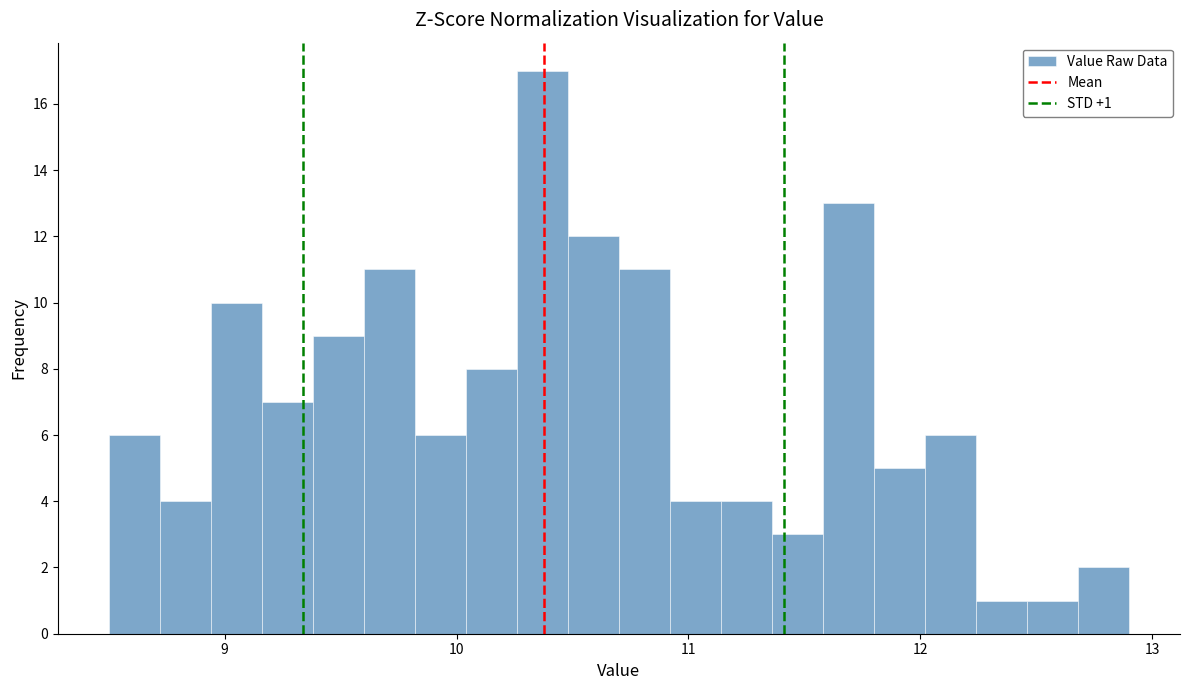

Read against the x-axis, roughly where is the centre of the tallest bar?

10.4